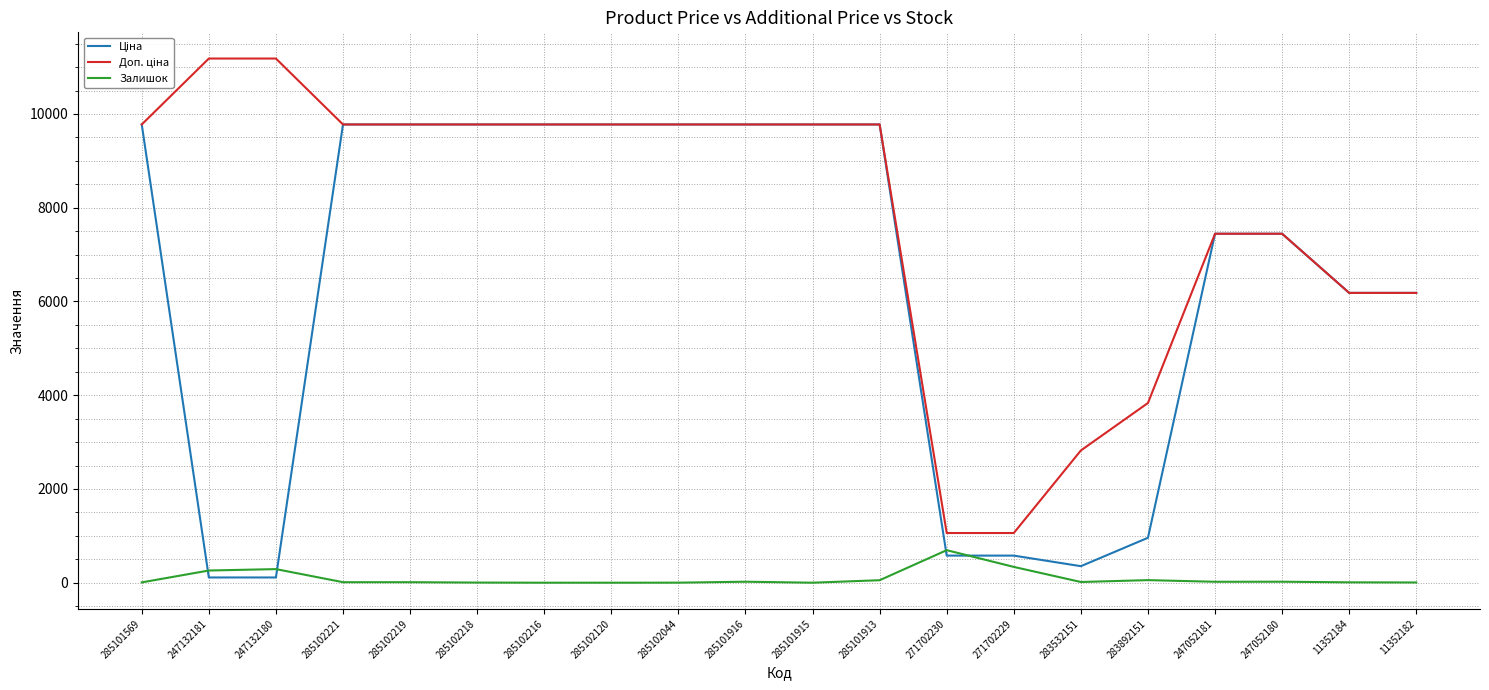

What is the total value across all series at 285101915?

19551.0